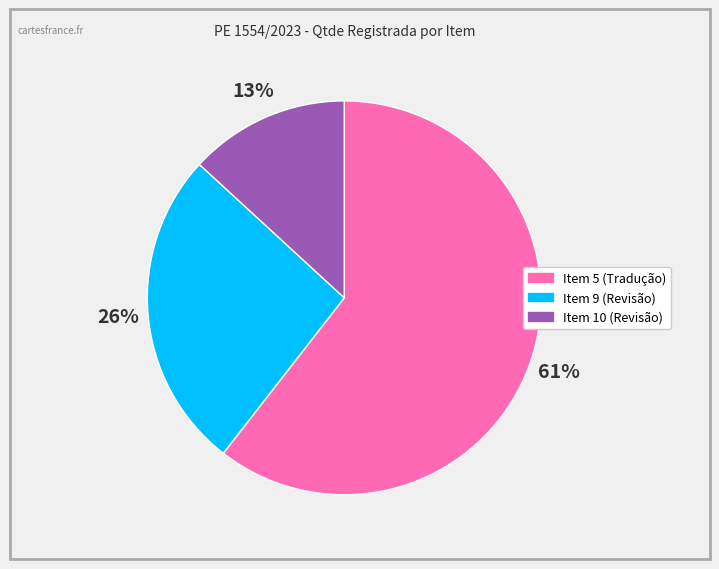

Approximately how many times larger is the value at Item 9 (Revisão) compared to Item 5 (Tradução)?

0.4